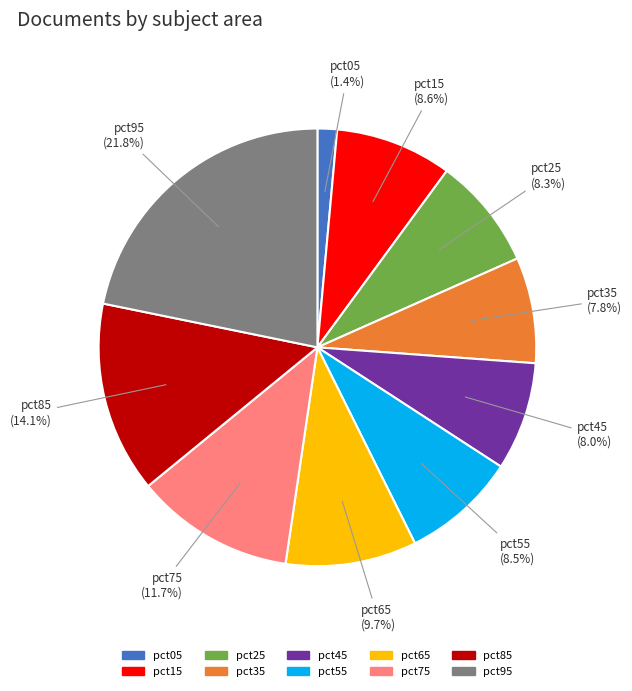

The pct25 slice represents 8% of the pie. True or false?

True